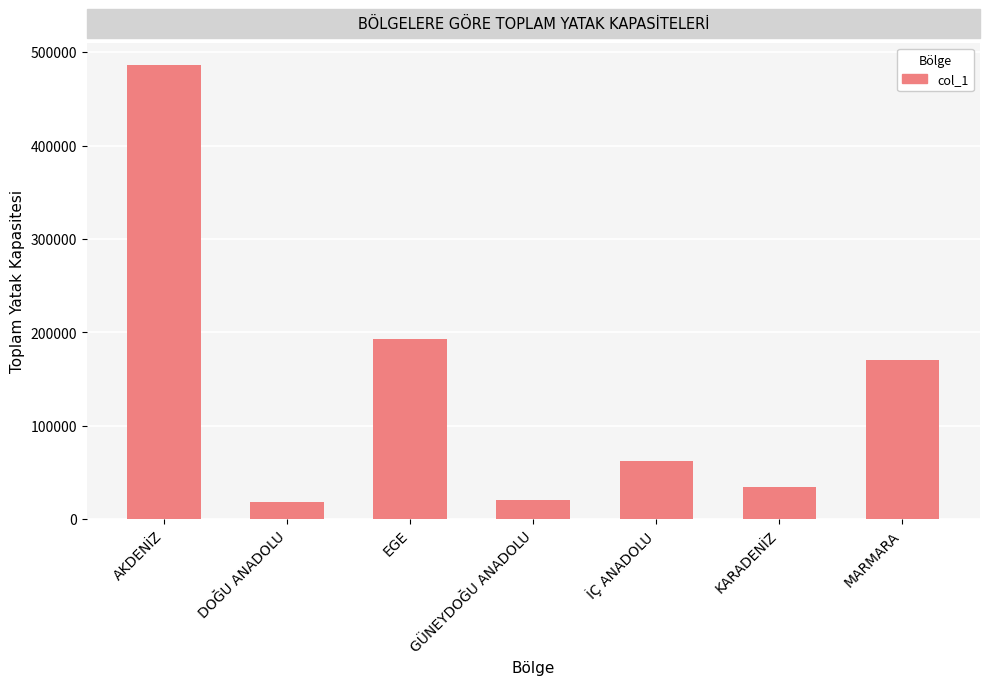

Where is the data nearest to the value 251936?

EGE